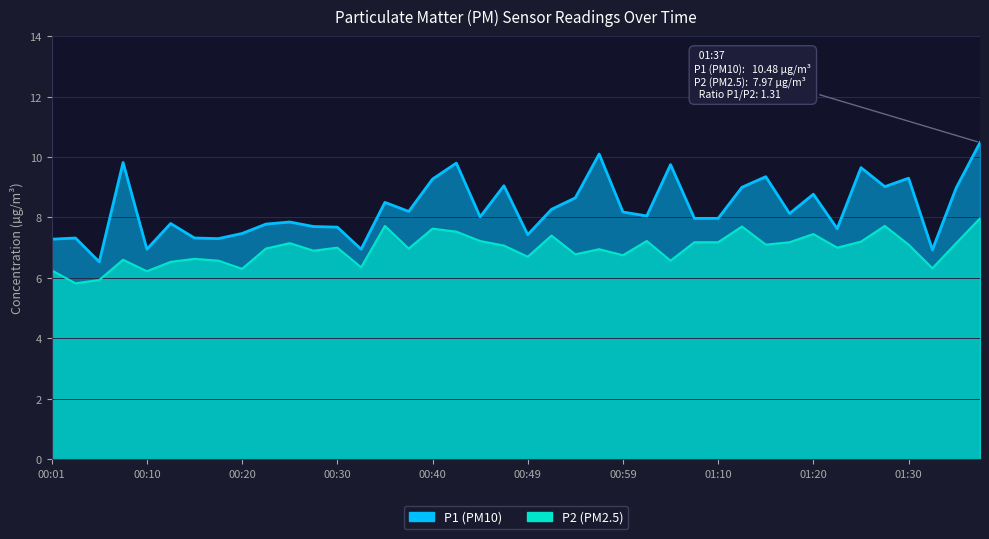

Which has a higher value, 00:08 or 00:15?

00:08